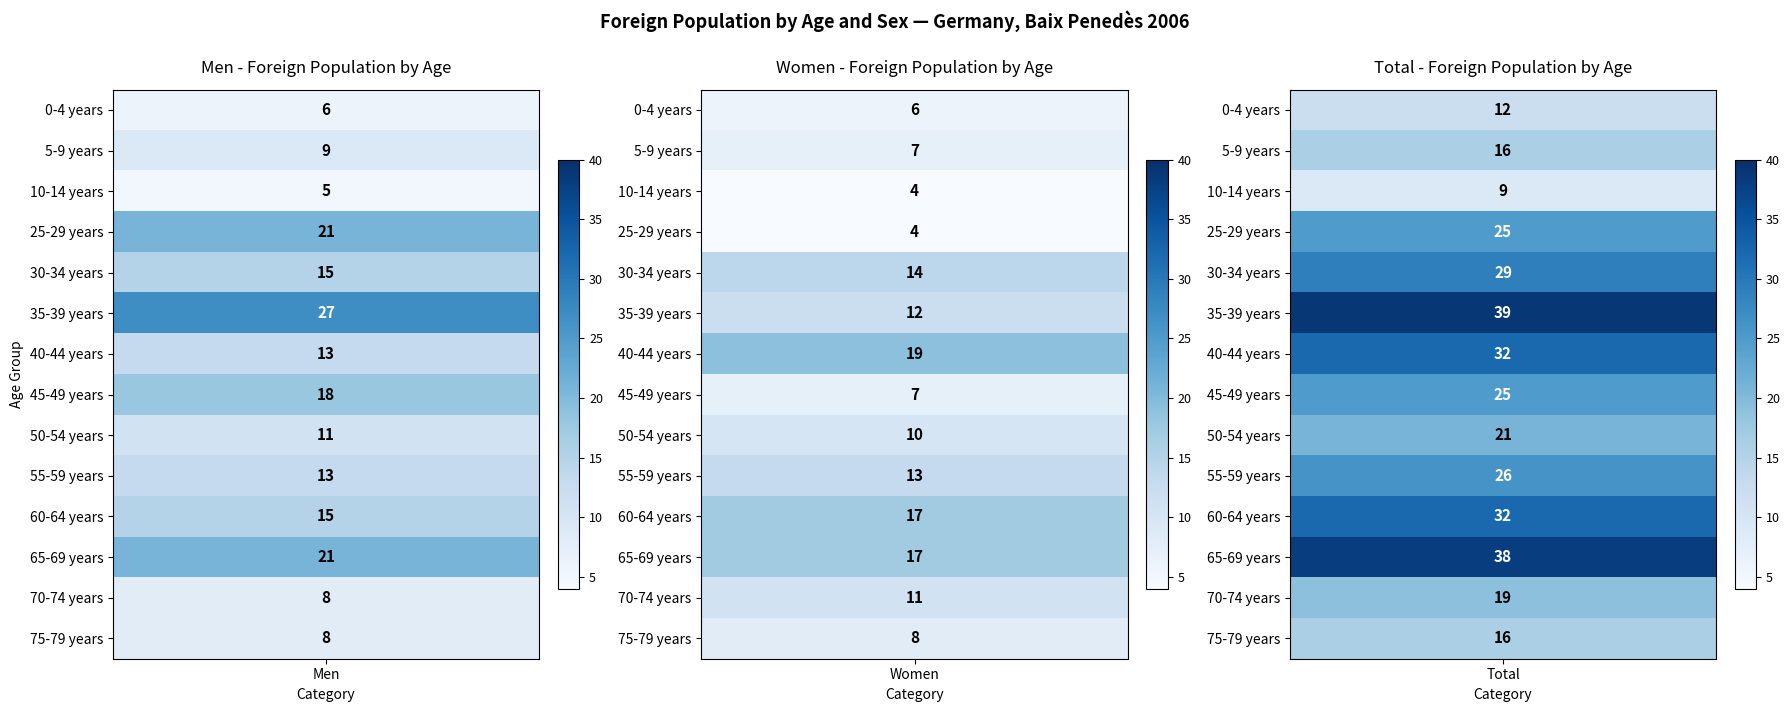

Rank the series by their average value, from highest to lowest.

Total, Men, Women